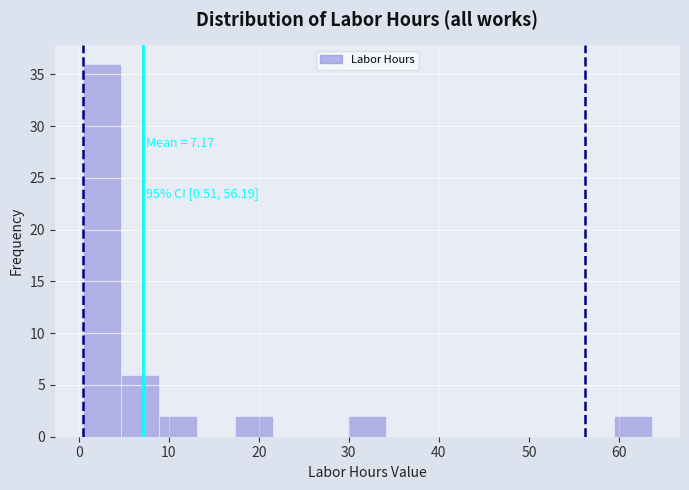

Which range on the x-axis has the tallest bar?

1 to 5